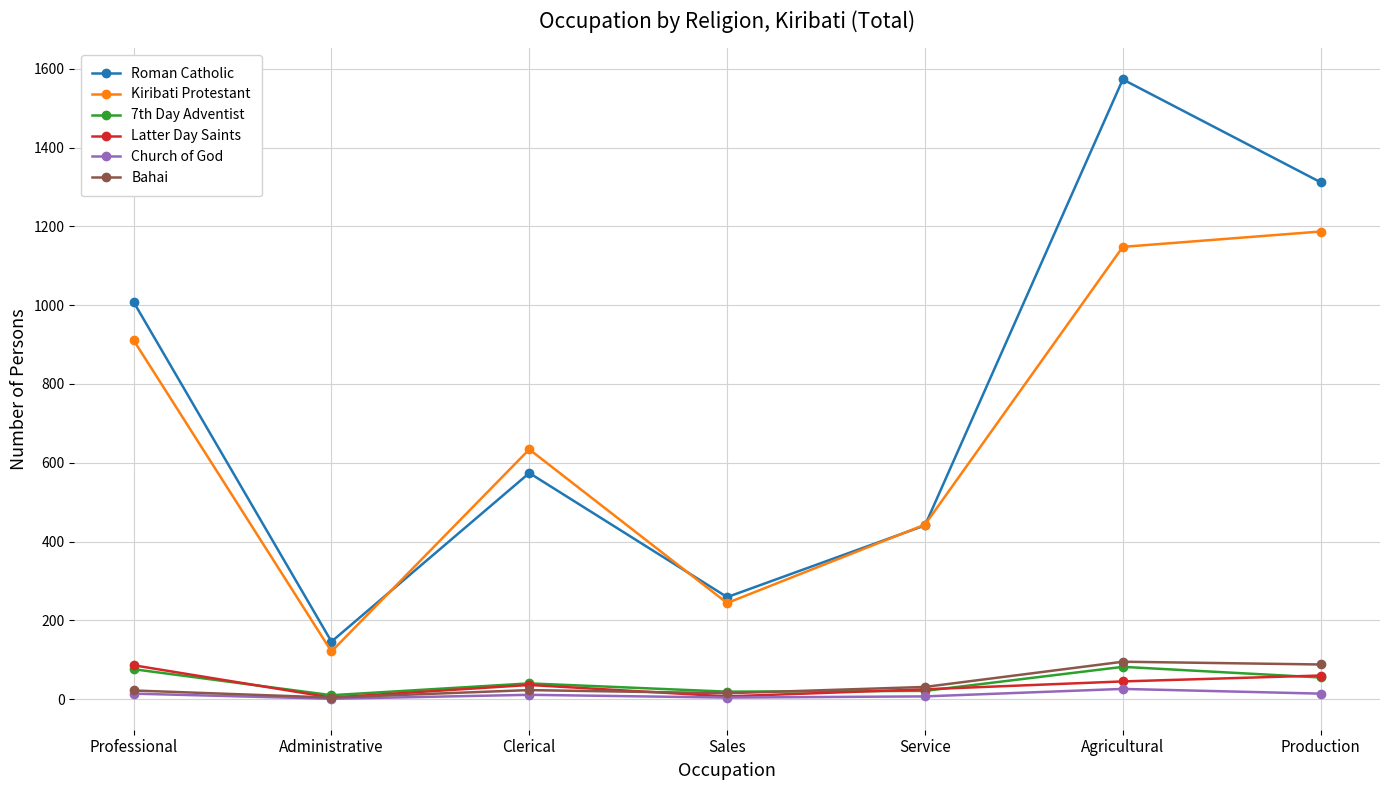

What position from the left is Service?

5